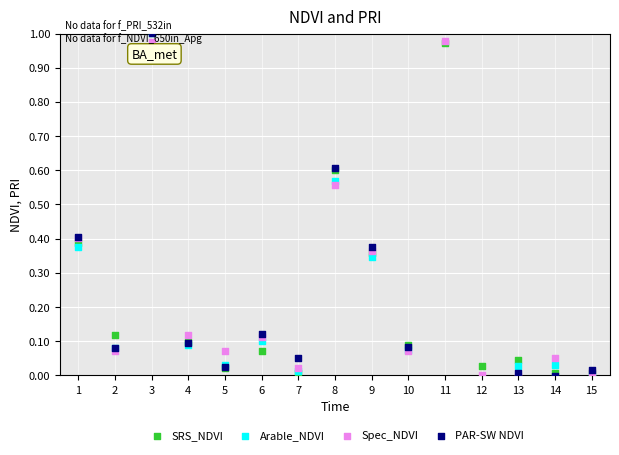

At which category is the sum across all series the highest?

11